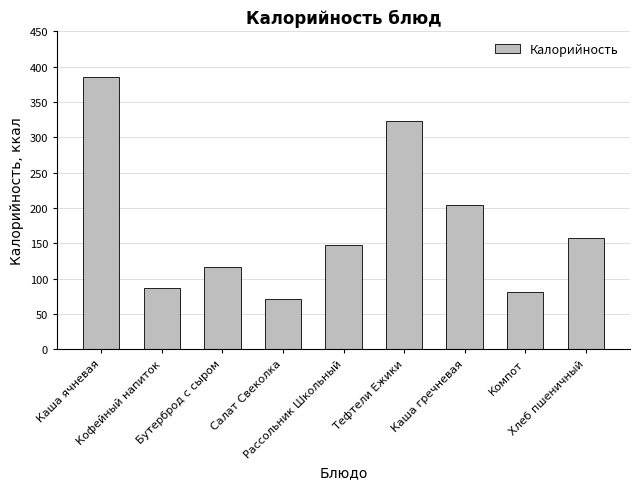

List the labels in order of value, smallest first.

Салат Свеколка, Компот, Кофейный напиток, Бутерброд с сыром, Рассольник Школьный, Хлеб пшеничный, Каша гречневая, Тефтели Ежики, Каша ячневая